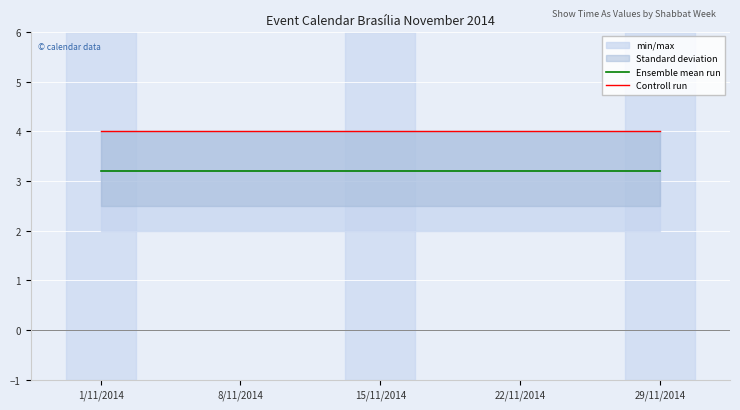

What is the minimum value shown in the chart?

3.2